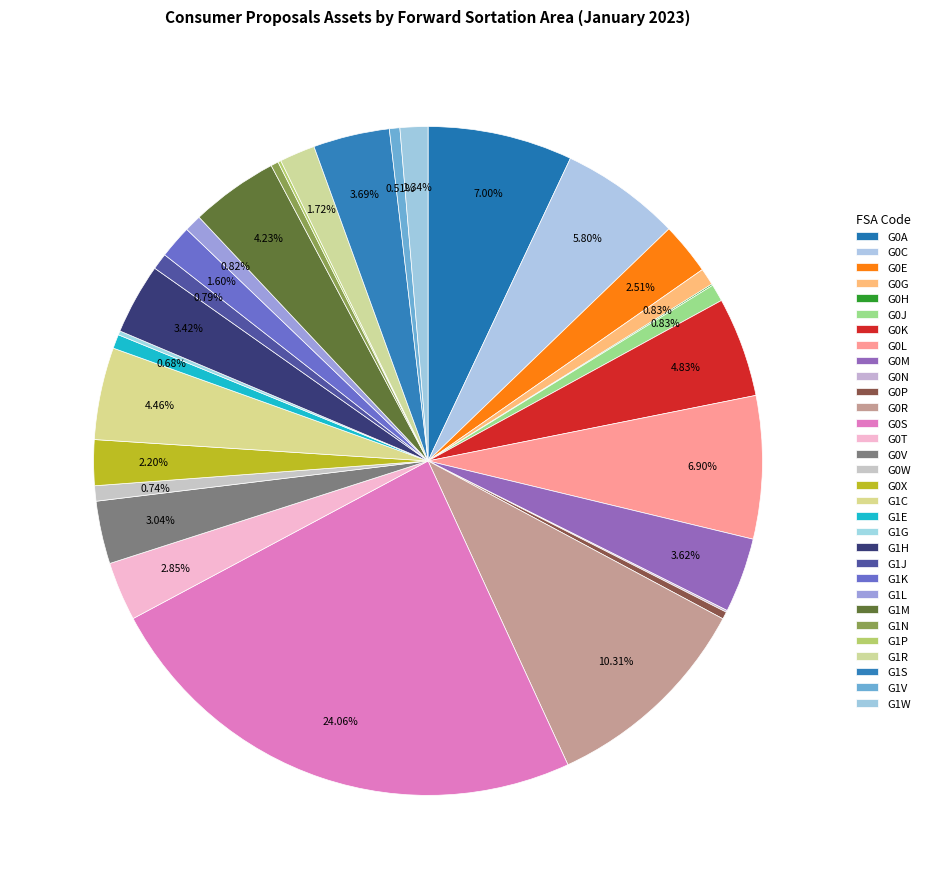

To the nearest percent, what is the difference between the largest and smallest slice percentages?

24%